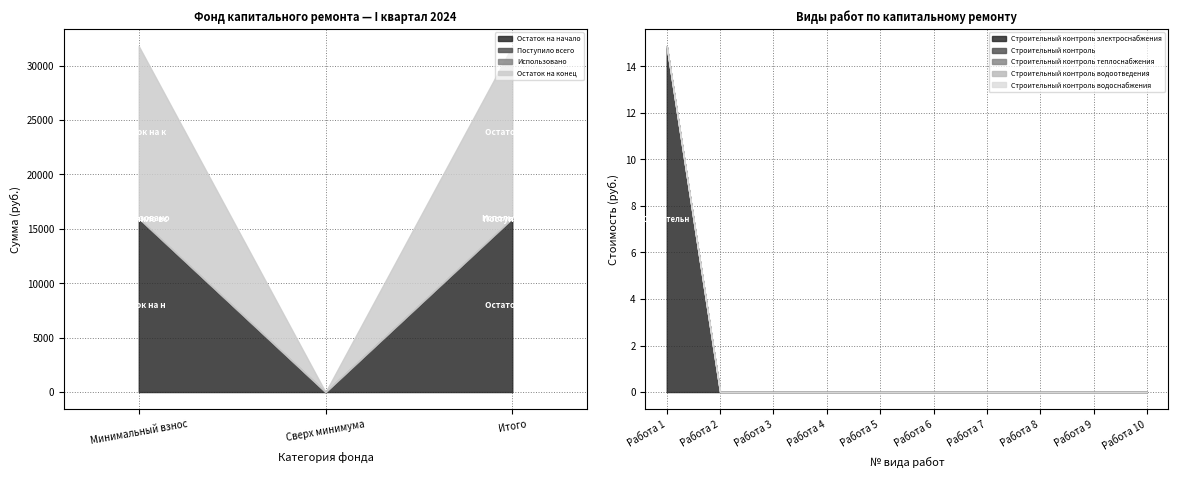

At how many categories does at least one series exceed 5?

1